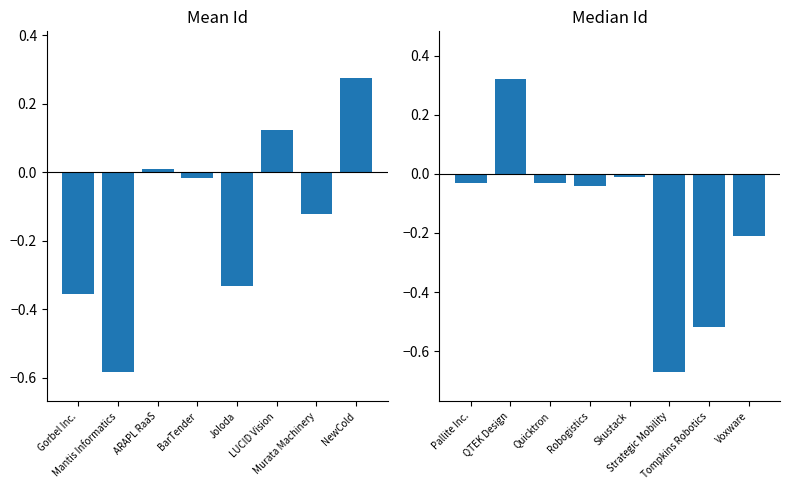

At how many categories does at least one series exceed 0?

4